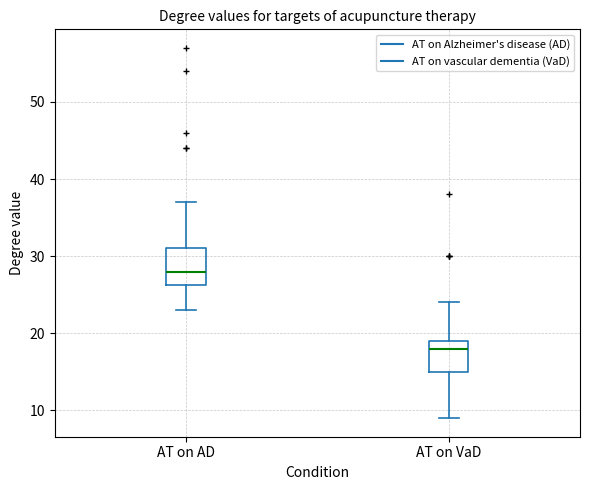

Reading left to right, transcribe this box plot: for each box, give where its median line is, the range the box spans, and where its two whiskers end, as read against the y-axis. The values are not printed on the chart, so give them approximately, as read against the axis.

AT on AD: median 28, box 26 to 31, whiskers 23 to 37
AT on VaD: median 18, box 15 to 19, whiskers 9 to 24